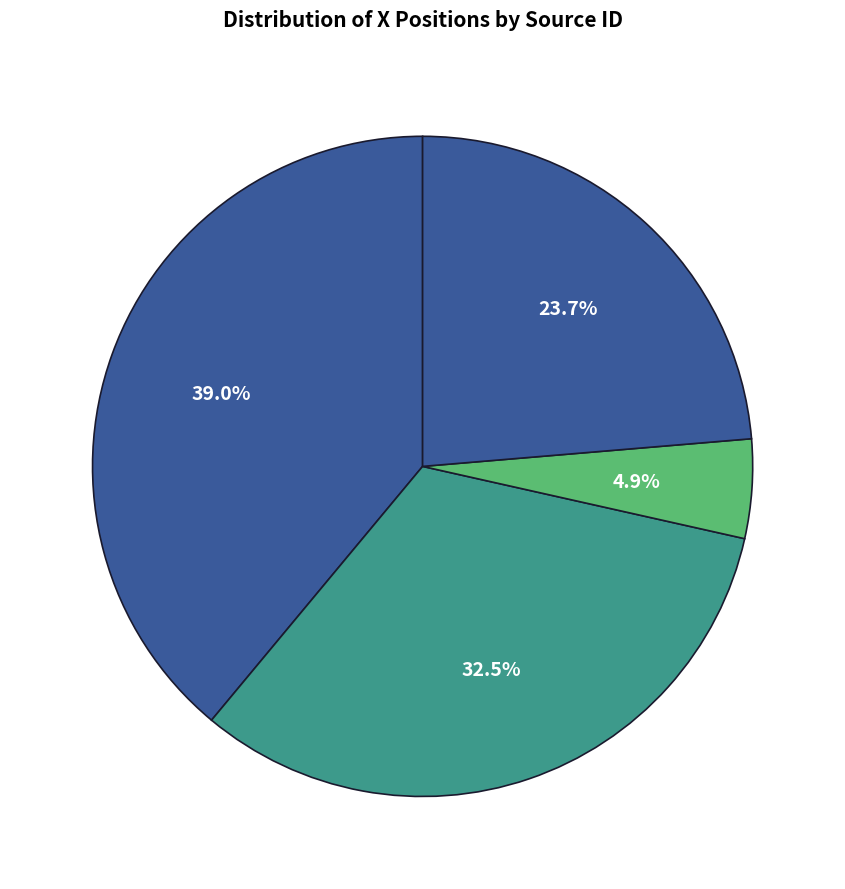

Count the number of slices in the pie.

4